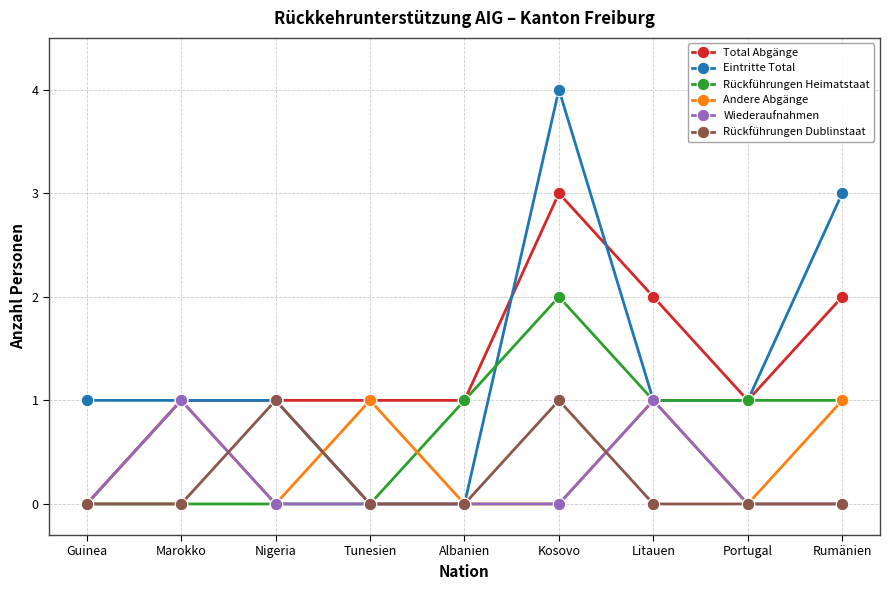

True or false: Andere Abgänge has a value of 1 at Tunesien.

True